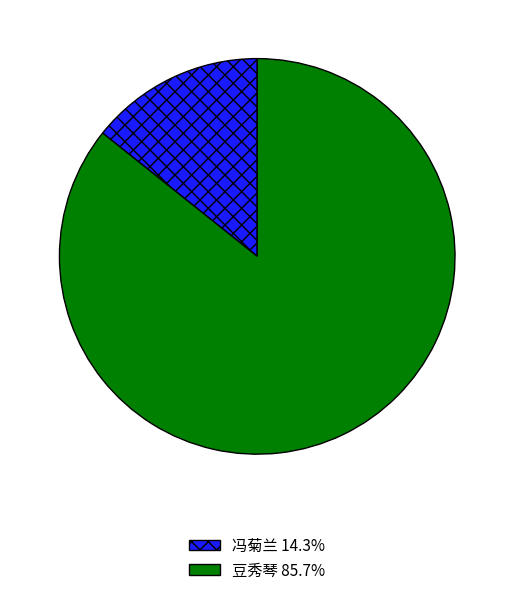

Rank the categories by value from lowest to highest.

冯菊兰, 豆秀琴